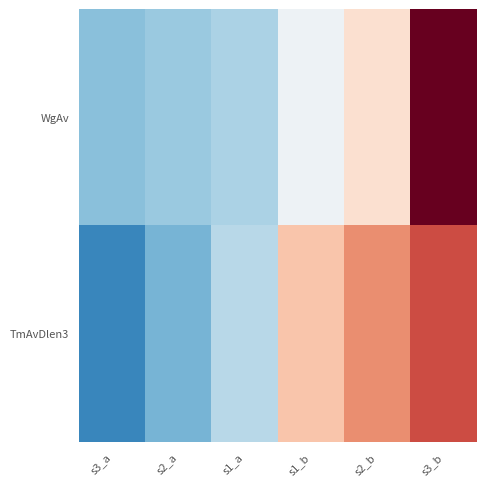

Reading left to right, transcribe all the data shown in this chart.

WgAv: s3_a=-0.9	s2_a=-0.8	s1_a=-0.6	s1_b=-0.1	s2_b=0.3	s3_b=2.0
TmAvDlen3: s3_a=-1.3	s2_a=-1.0	s1_a=-0.6	s1_b=0.6	s2_b=1.0	s3_b=1.3